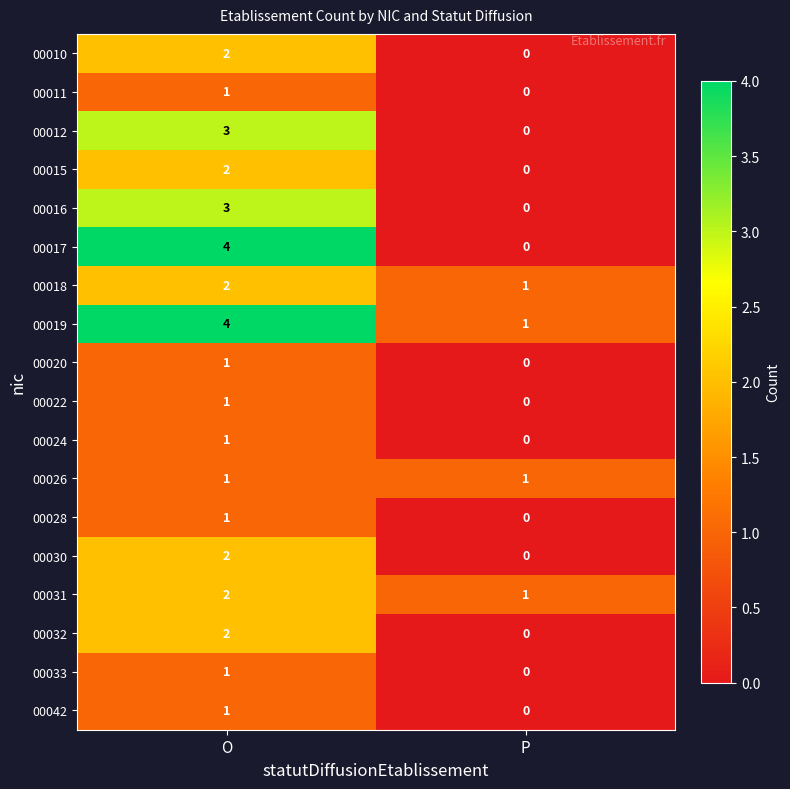

At how many categories does at least one series exceed 2?

1